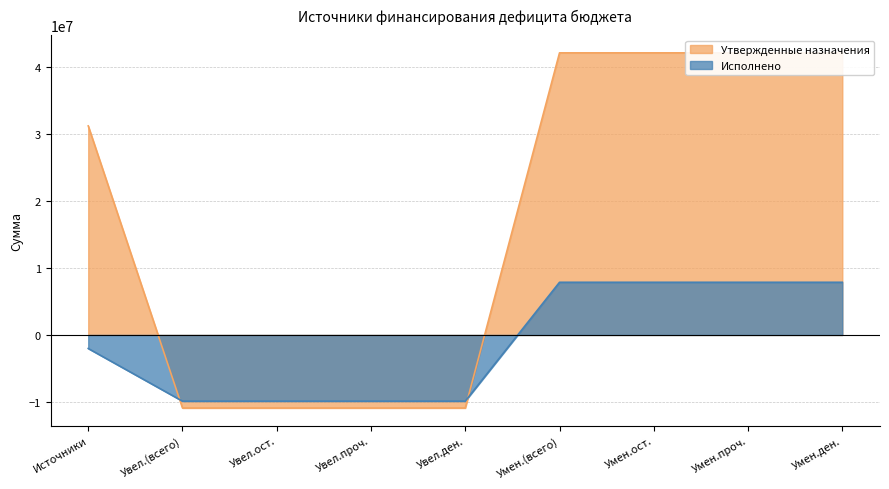

What is the minimum value for Утвержденные назначения?

-10908400.0